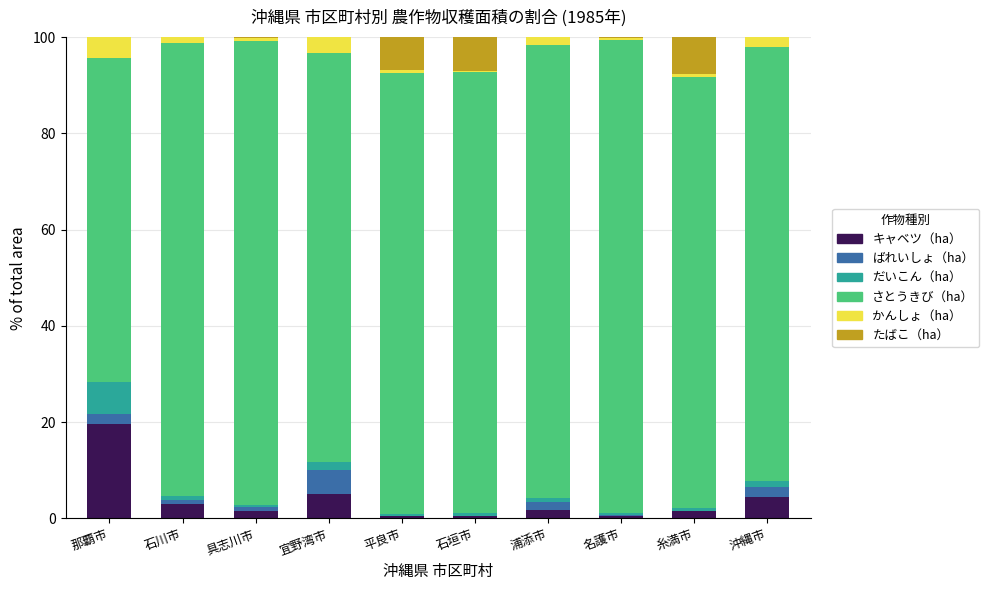

Which category has the highest value in the キャベツ（ha） series?

那覇市